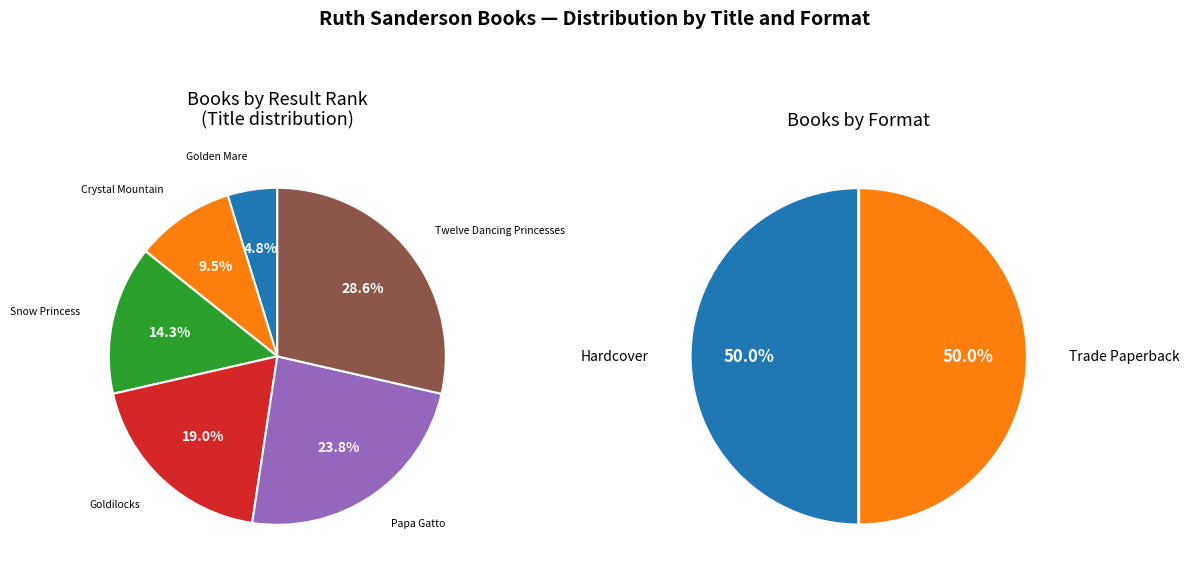

Is there a majority slice in this chart?

No